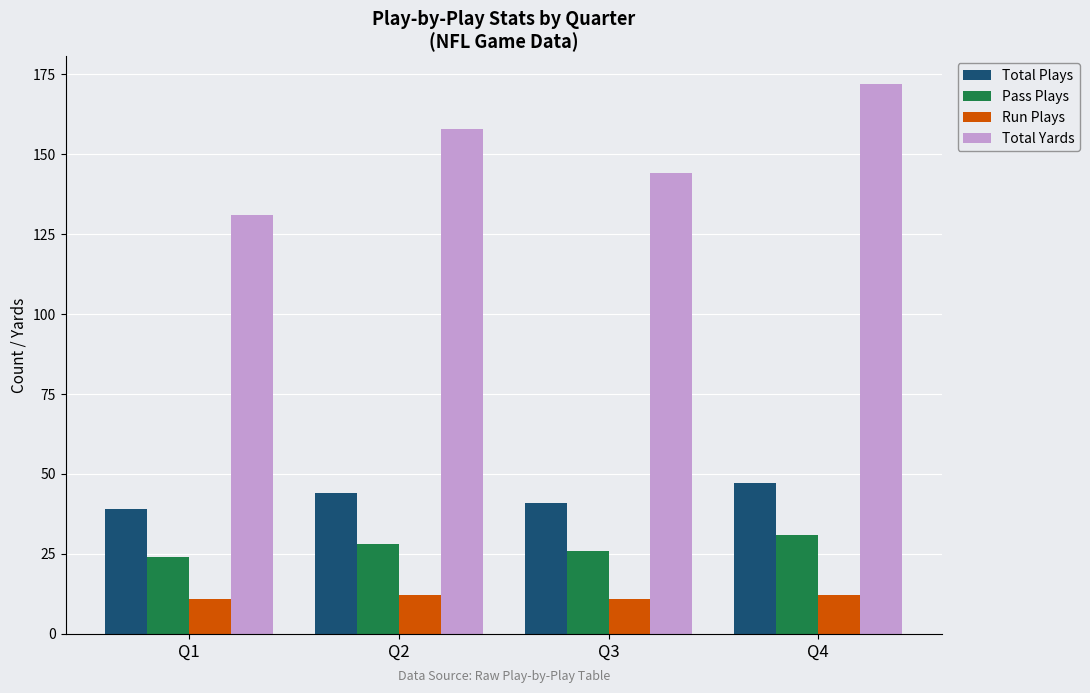

Rank the series by their maximum value, from highest to lowest.

Total Yards, Total Plays, Pass Plays, Run Plays